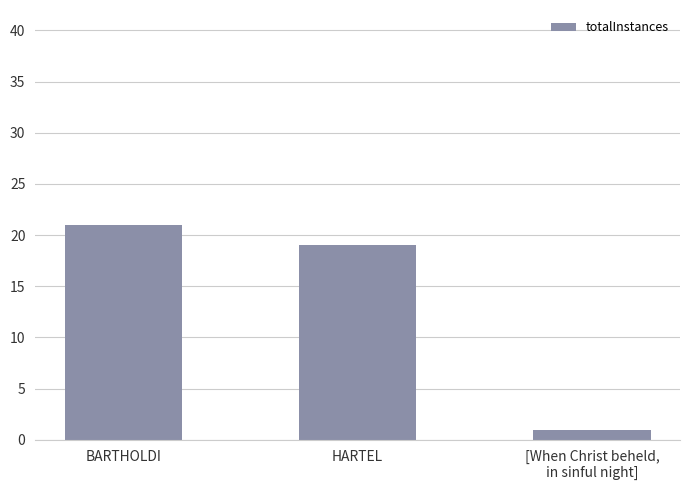

The value at HARTEL is 19. True or false?

True